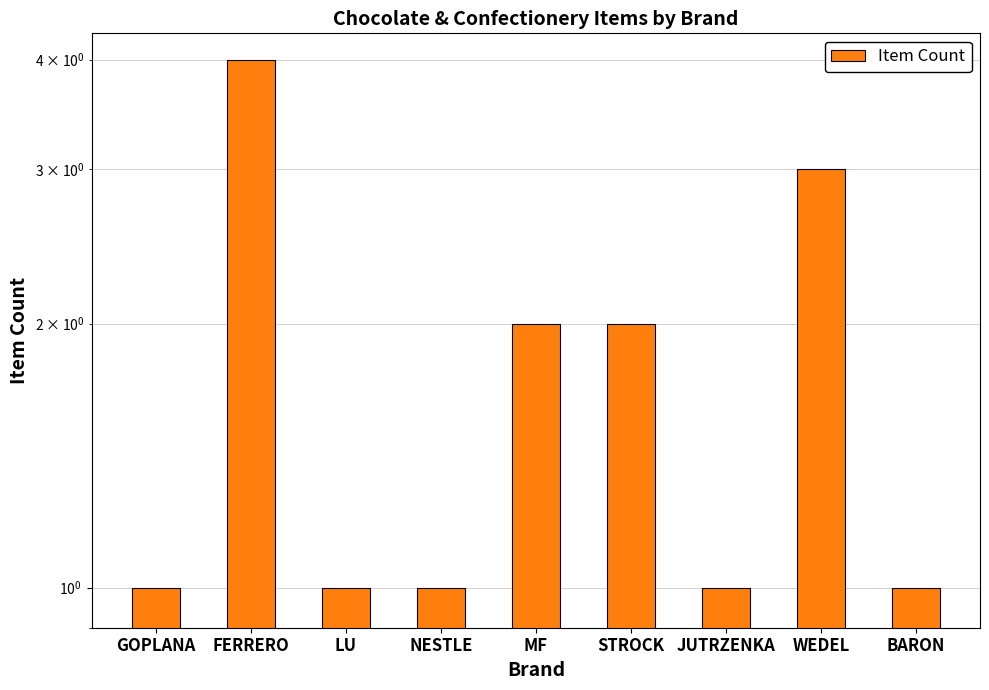

Reading left to right, what are all the values shown in this chart?

GOPLANA=1	FERRERO=4	LU=1	NESTLE=1	MF=2	STROCK=2	JUTRZENKA=1	WEDEL=3	BARON=1